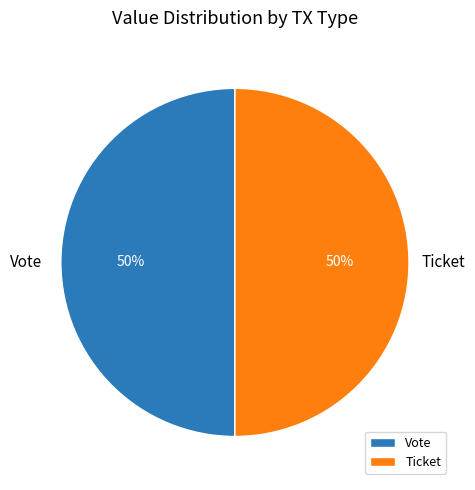

How many slices are in this pie chart?

2